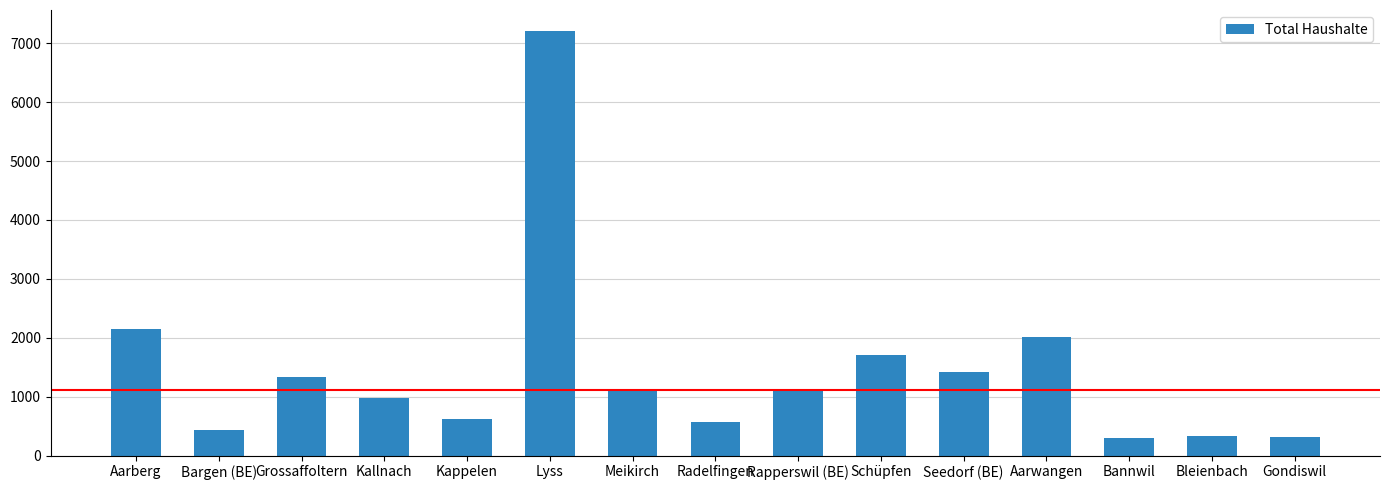

What is the minimum value shown in the chart?

295